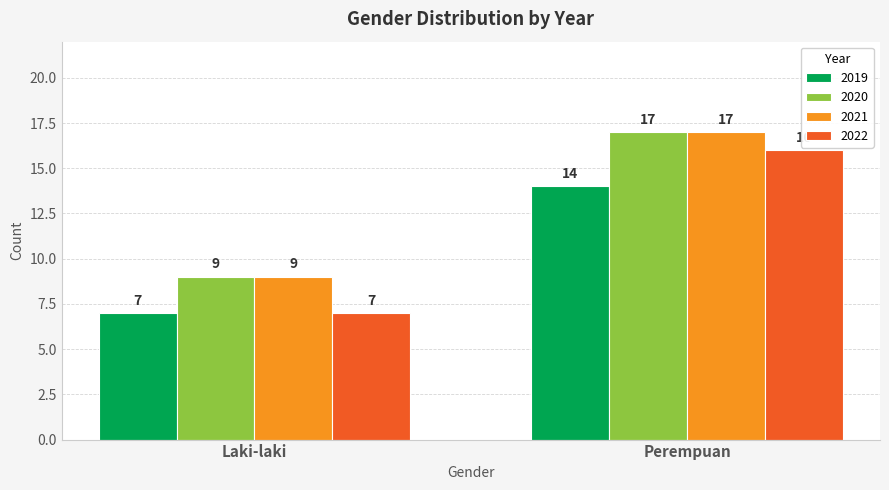

What position from the right is Perempuan?

1